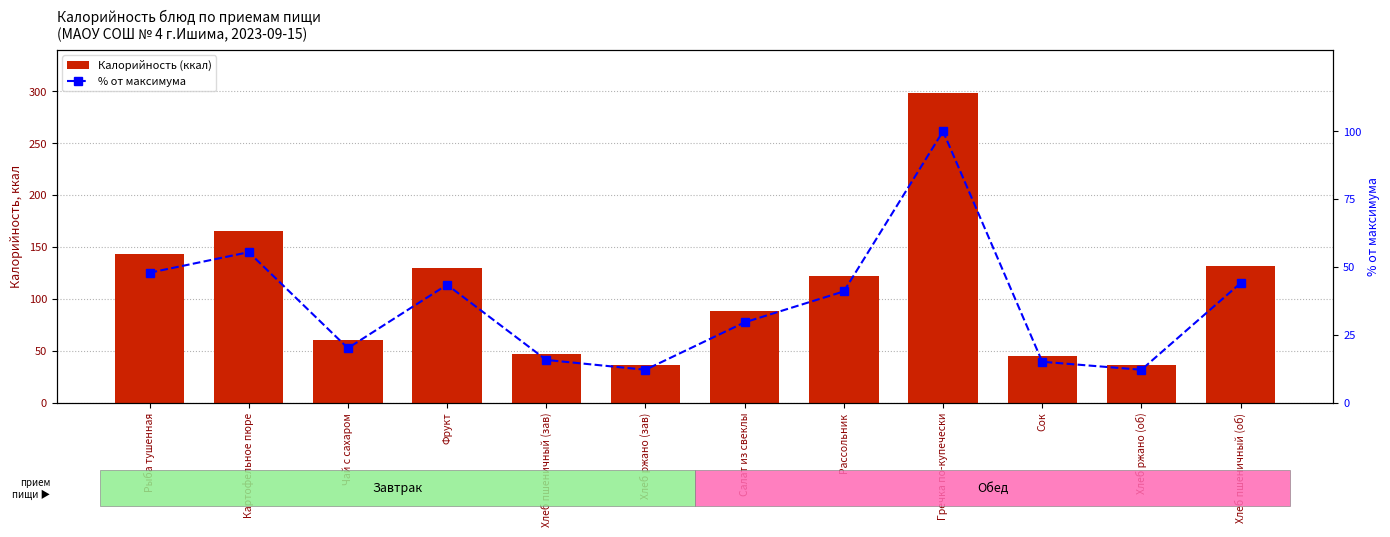

Where does the Калорийность (ккал) series first go above 122?

Рыба тушенная